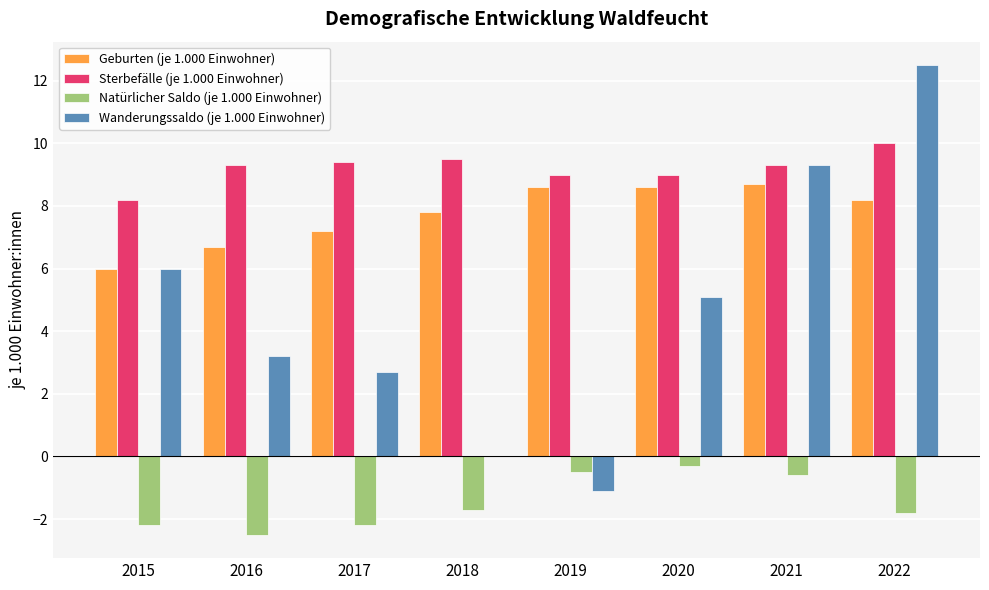

How many data points in Geburten (je 1.000 Einwohner) are above 8?

4